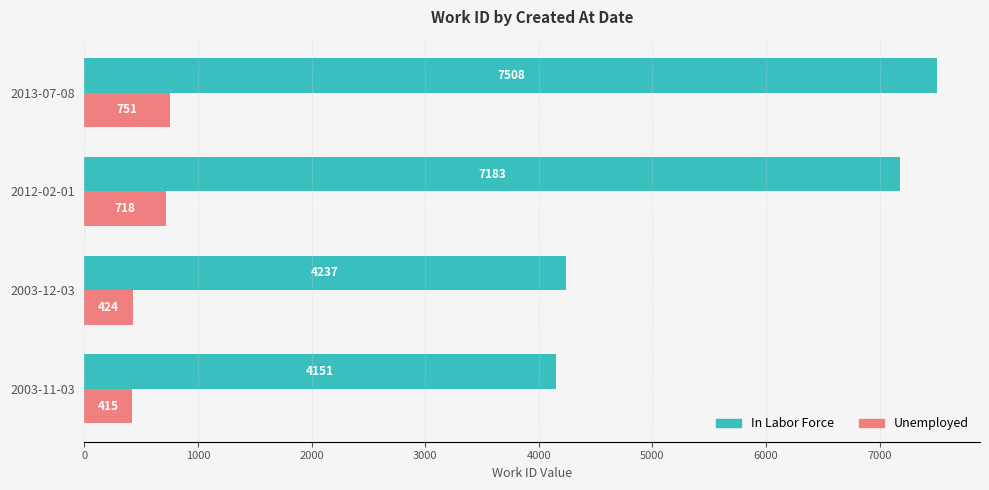

What is the difference between the maximum and second lowest values in the Unemployed series?

327